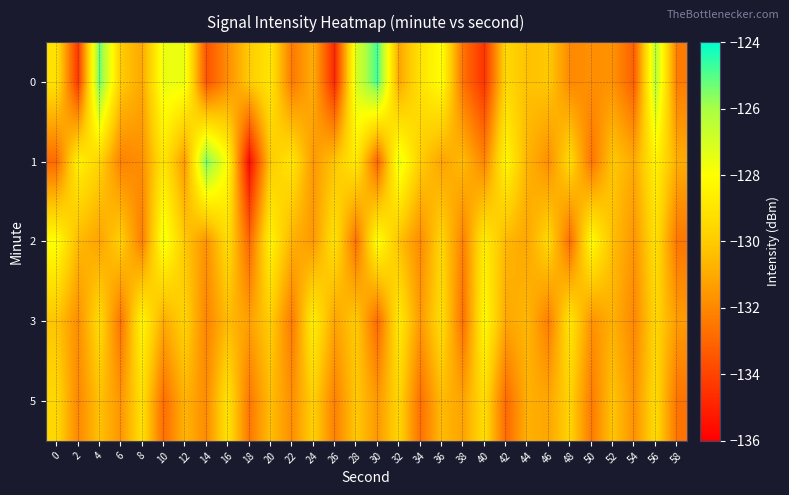

Reading left to right, what are all the values shown in this chart?

0: 0=-129.1	2=-134.4	4=-125.2	6=-130.0	8=-131.1	10=-127.5	12=-127.5	14=-133.6	16=-131.8	18=-130.0	20=-129.0	22=-132.4	24=-130.9	26=-134.8	28=-127.1	30=-124.8	32=-131.1	34=-129.1	36=-128.0	38=-132.7	40=-134.5	42=-129.5	44=-130.3	46=-130.1	48=-132.0	50=-131.8	52=-131.7	54=-133.2	56=-126.3	58=-132.3
1: 0=-132.9	2=-128.5	4=-129.7	6=-132.2	8=-131.8	10=-129.0	12=-131.5	14=-125.3	16=-128.1	18=-135.7	20=-130.0	22=-129.0	24=-131.5	26=-130.2	28=-128.8	30=-133.1	32=-127.4	34=-129.9	36=-131.2	38=-130.5	40=-132.1	42=-128.3	44=-130.7	46=-131.8	48=-129.4	50=-132.6	52=-130.1	54=-131.0	56=-128.5	58=-130.9
2: 0=-128.0	2=-130.5	4=-131.2	6=-129.8	8=-132.3	10=-127.6	12=-130.1	14=-131.7	16=-129.3	18=-133.0	20=-128.4	22=-130.8	24=-131.5	26=-129.1	28=-132.7	30=-127.9	32=-130.3	34=-131.9	36=-129.6	38=-132.2	40=-128.7	42=-130.6	44=-131.1	46=-129.5	48=-132.8	50=-128.1	52=-130.4	54=-131.6	56=-129.2	58=-132.5
3: 0=-130.2	2=-131.8	4=-129.4	6=-132.6	8=-128.3	10=-131.0	12=-129.7	14=-132.1	16=-130.5	18=-131.3	20=-129.9	22=-132.4	24=-128.6	26=-131.2	28=-130.0	30=-132.9	32=-128.8	34=-131.5	36=-129.3	38=-132.7	40=-128.2	42=-131.1	44=-130.6	46=-132.3	48=-129.0	50=-131.7	52=-130.8	54=-132.0	56=-129.6	58=-131.4
5: 0=-129.5	2=-132.0	4=-130.3	6=-131.6	8=-129.2	10=-132.8	12=-130.7	14=-131.9	16=-129.1	18=-132.5	20=-130.4	22=-131.8	24=-129.8	26=-132.2	28=-130.1	30=-131.5	32=-129.6	34=-132.7	36=-130.5	38=-131.2	40=-129.3	42=-132.9	44=-130.8	46=-131.1	48=-129.7	50=-132.4	52=-130.2	54=-131.7	56=-129.4	58=-132.6